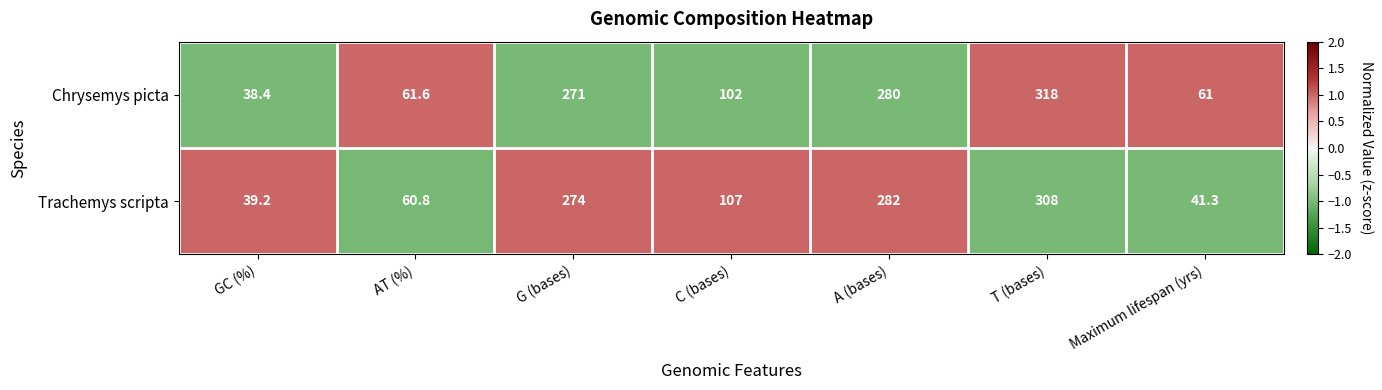

At how many categories does at least one series exceed 85?

4